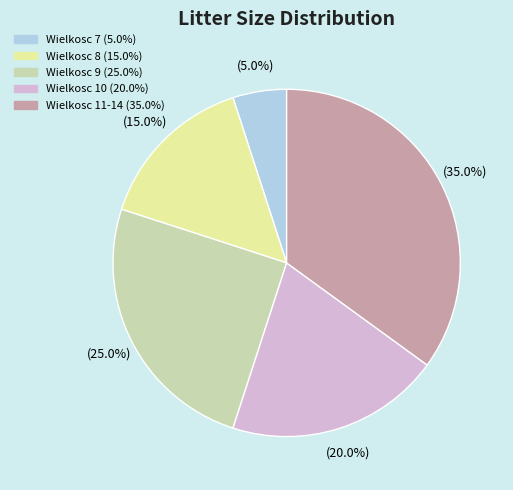

Is there any slice that represents more than half of the pie?

No